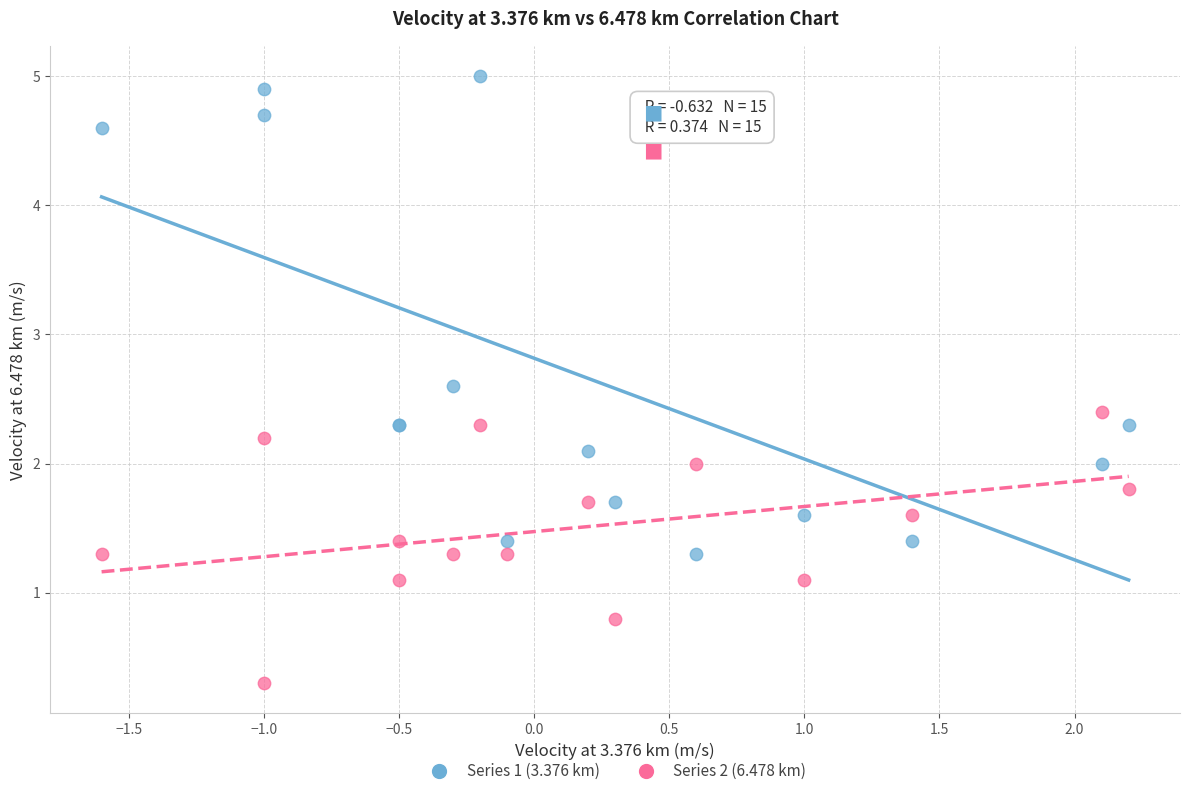

Which series reaches the maximum Y coordinate?

Series 1 (3.376 km)